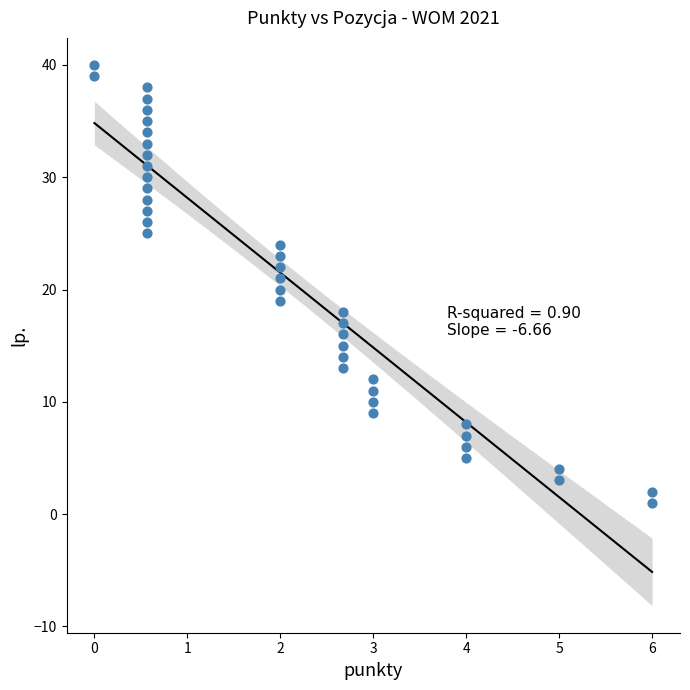

Count the number of points in this scatter plot.

40